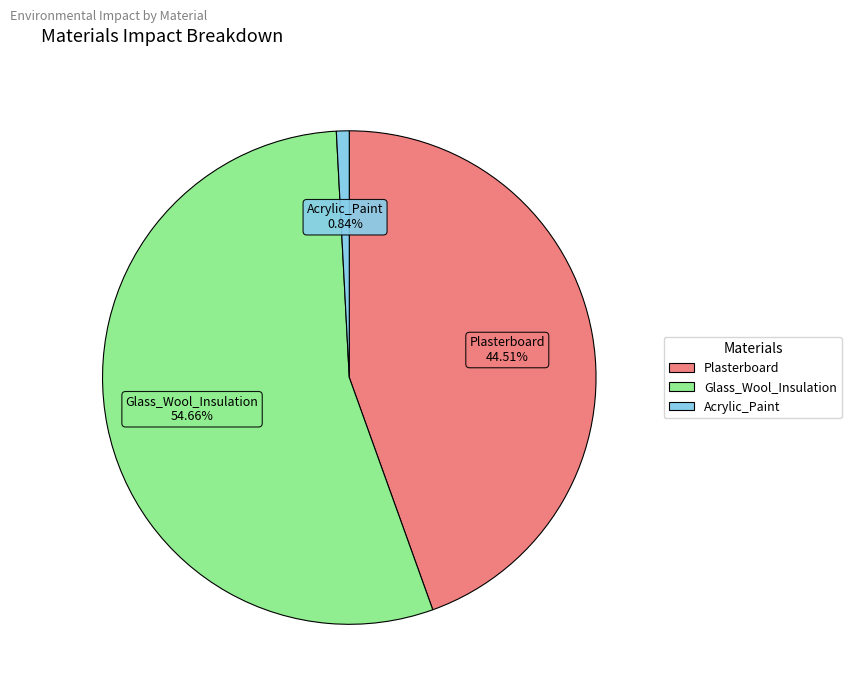

Rank the categories by value from highest to lowest.

Glass_Wool_Insulation, Plasterboard, Acrylic_Paint